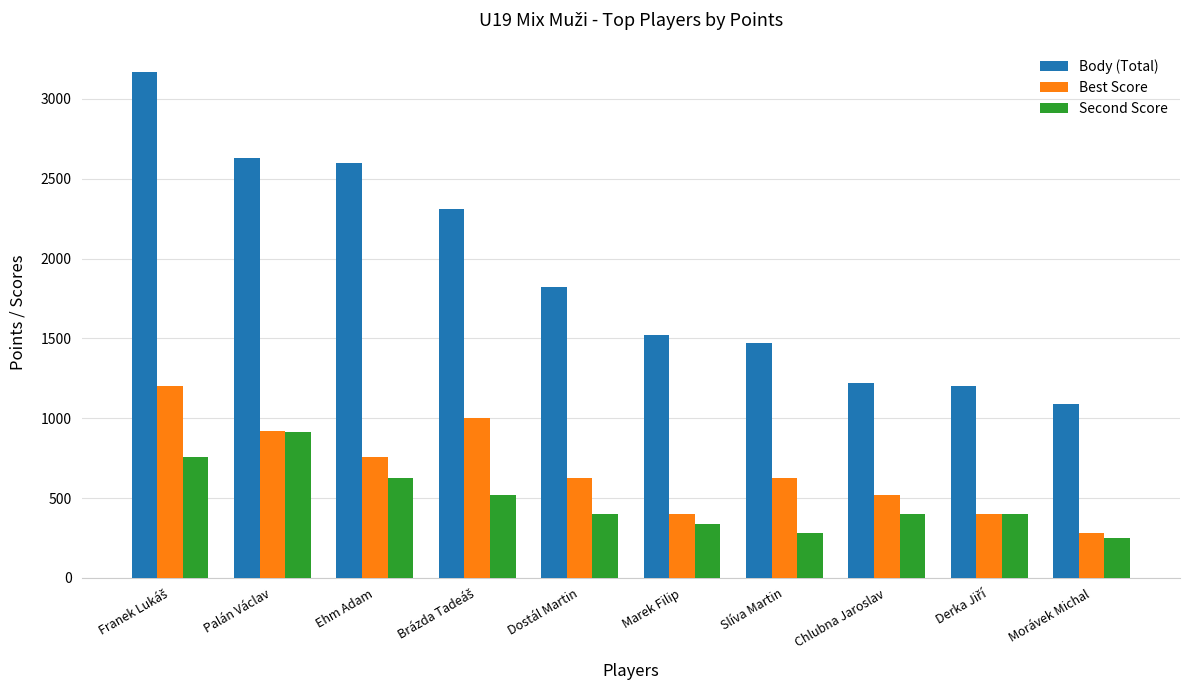

What is the total value across all series at Palán Václav?

4464